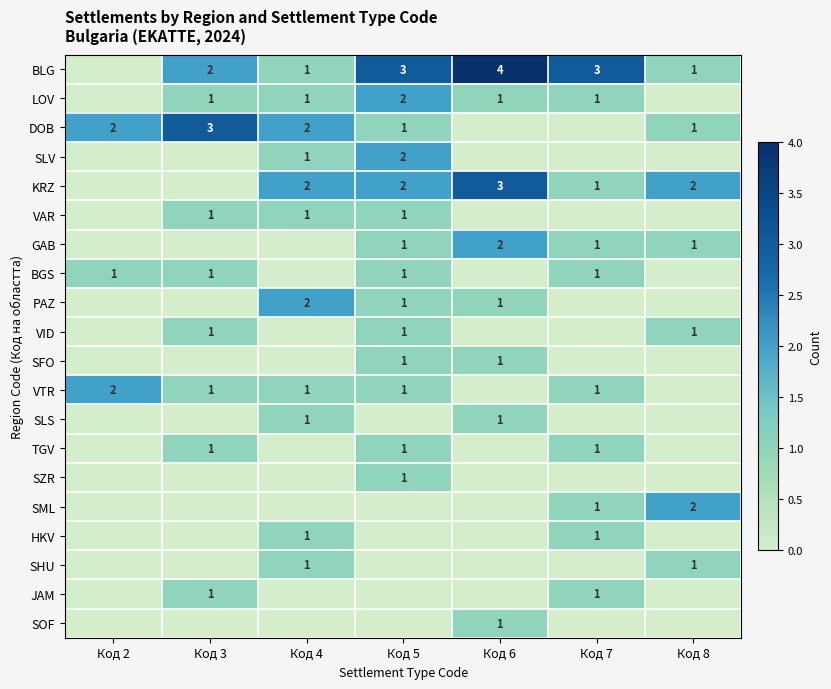

What is the sum of the BLG values at Код 4 and Код 6?

5